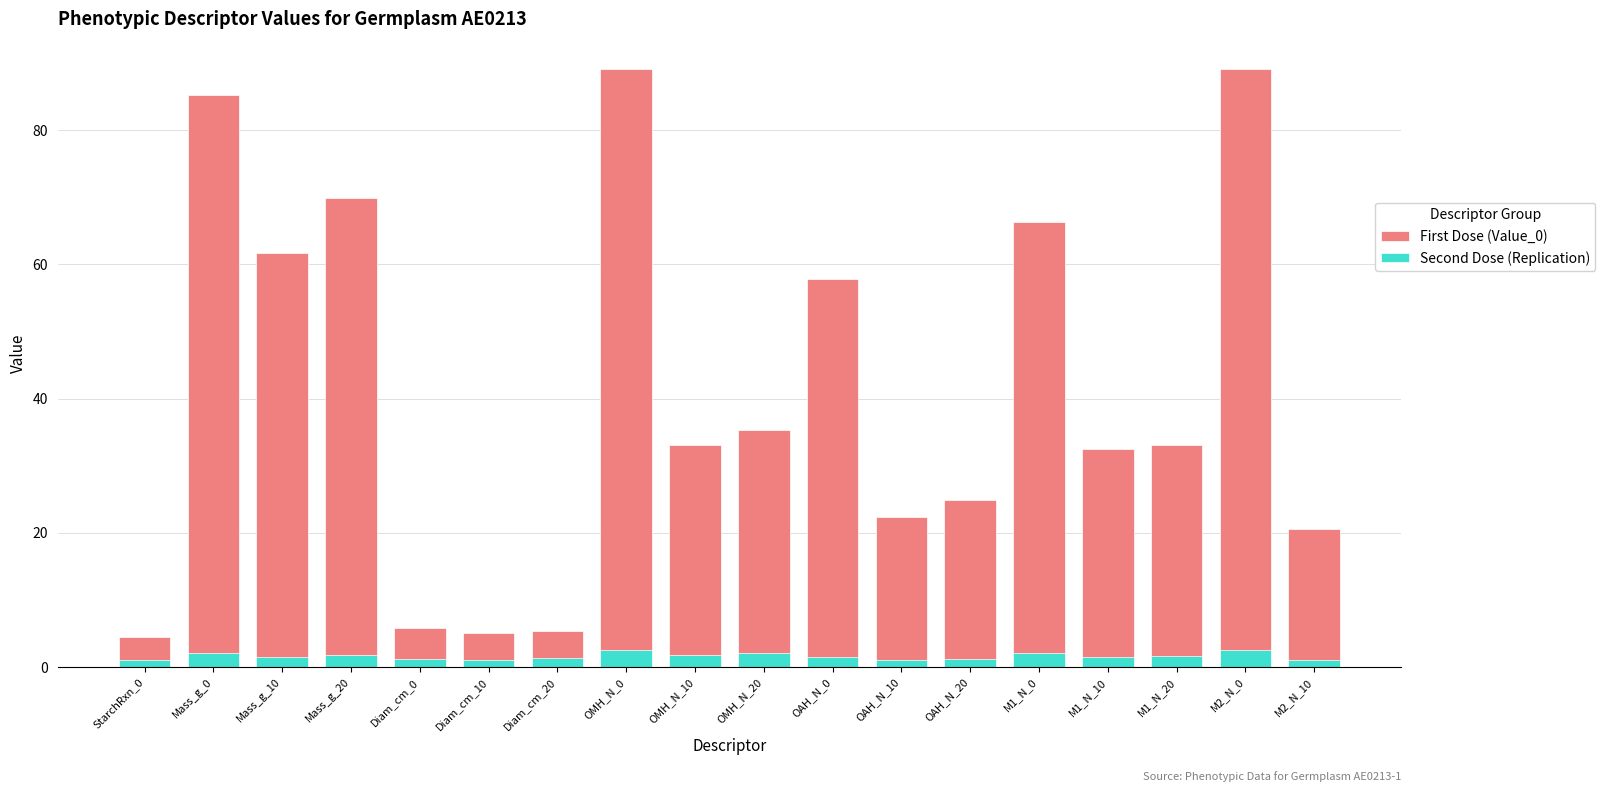

The Second Dose (Replication) series shows 0.4 at Diam_cm_0. True or false?

False